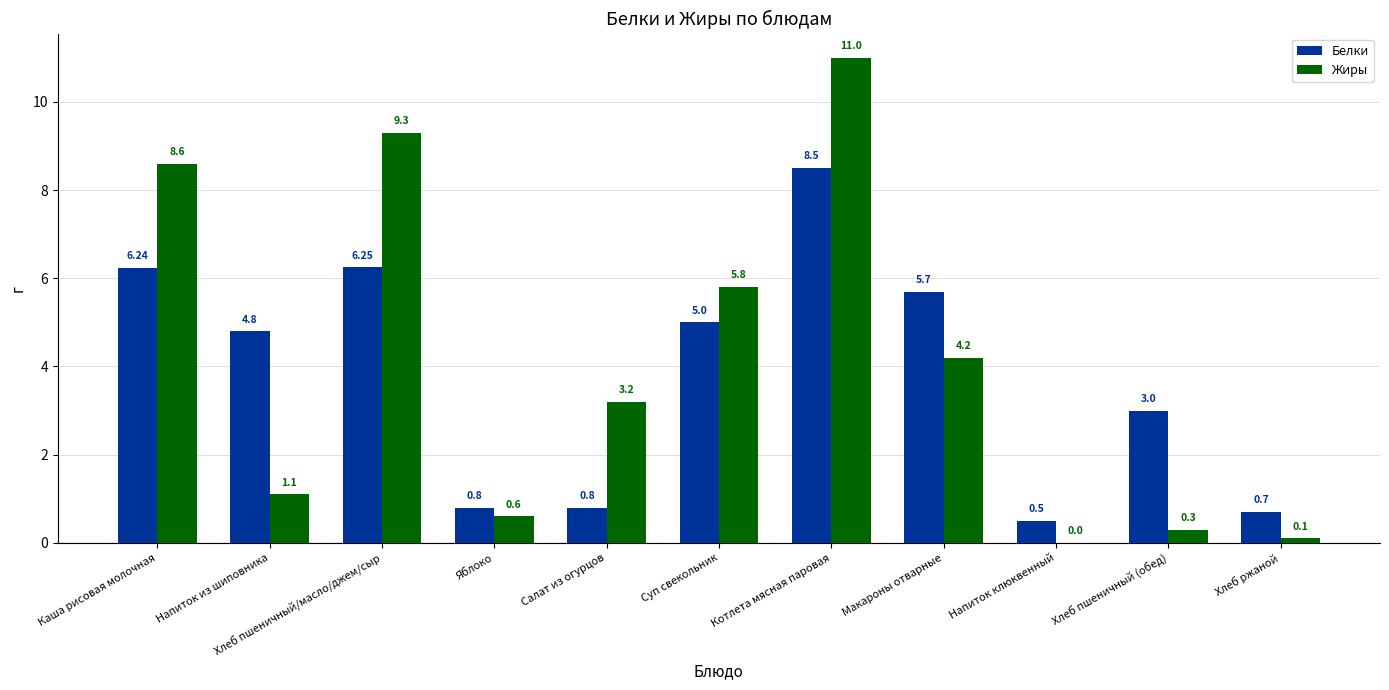

What is the sum of all Белки values?

42.3